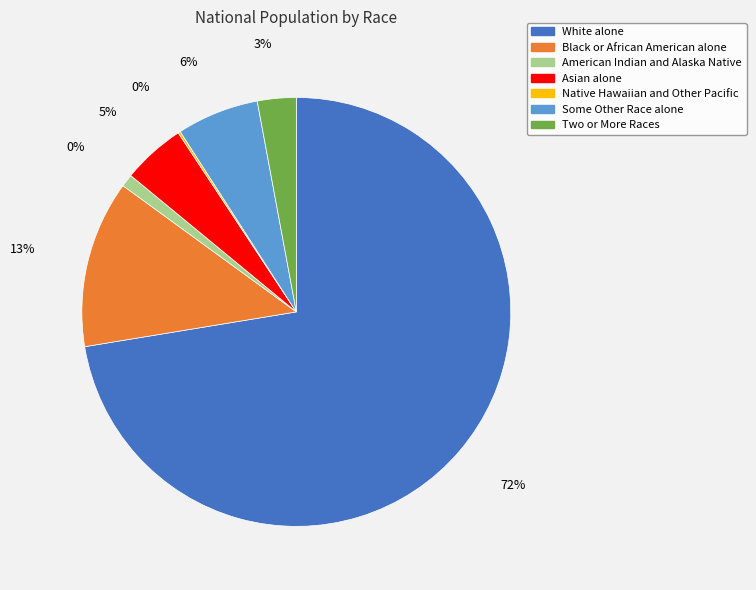

Is there any slice that represents more than half of the pie?

Yes